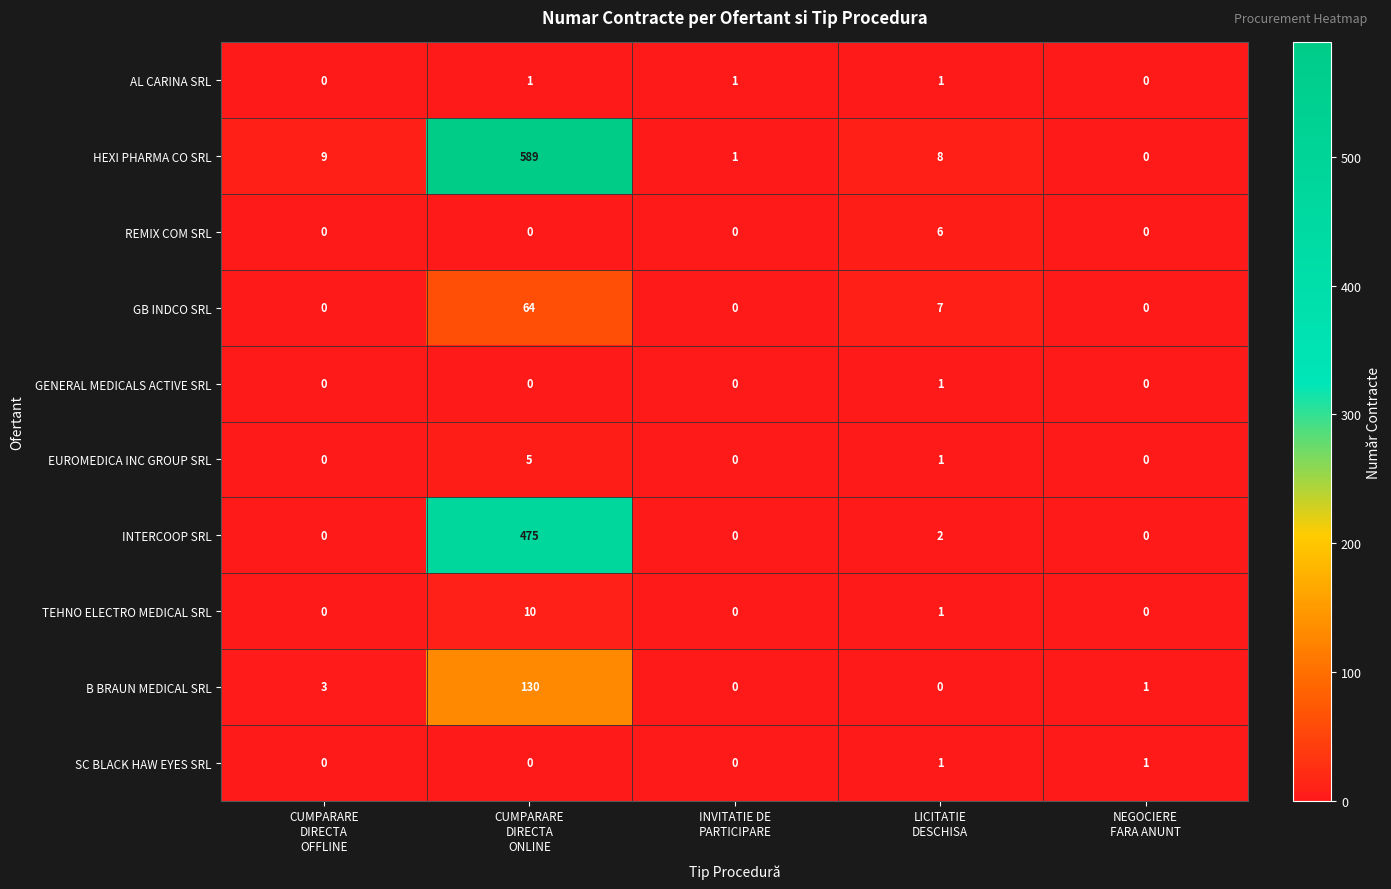

How many positive values does the GENERAL MEDICALS ACTIVE SRL series have?

1